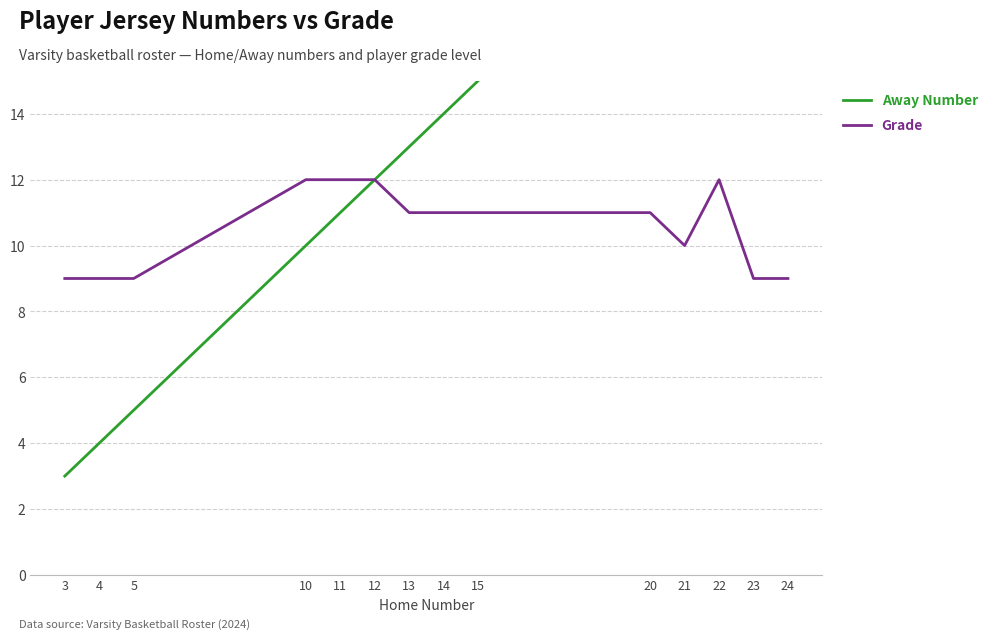

Is it true that Grade equals 11 at 20?

True